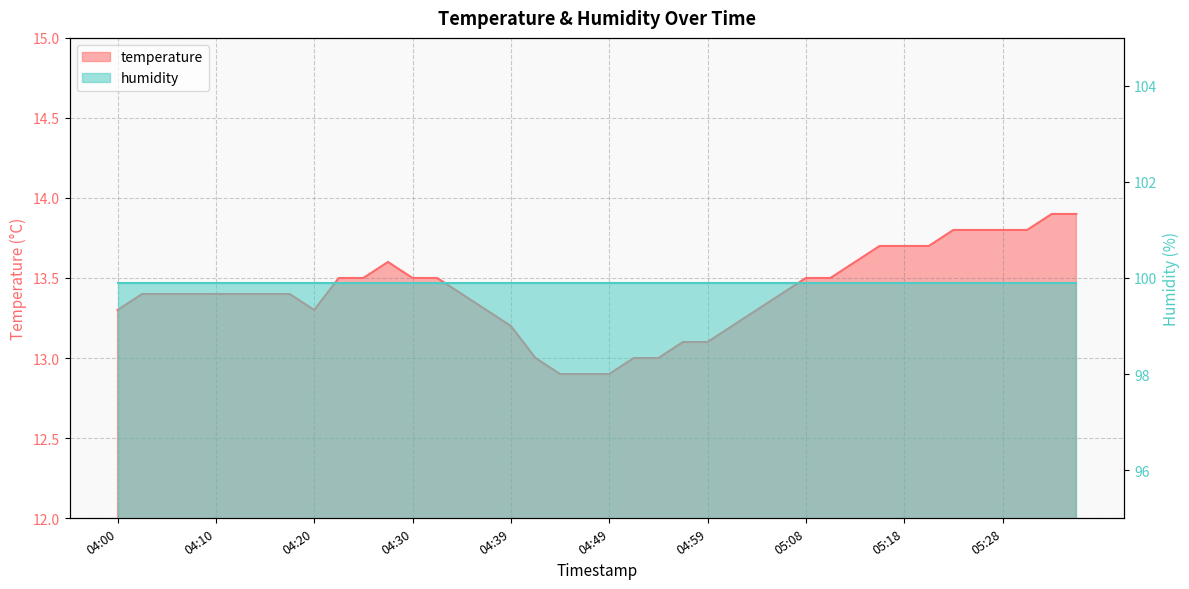

How many interior local peaks (higher than both neighbors) does the data have?

1